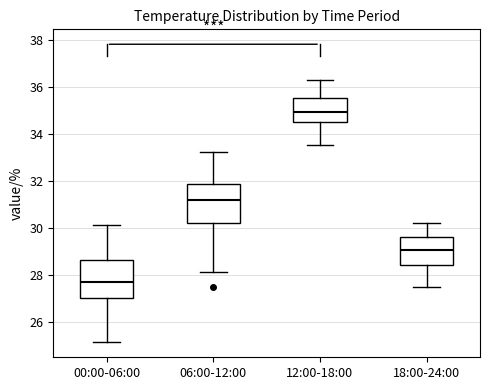

Which box's median line is the lowest?

00:00-06:00